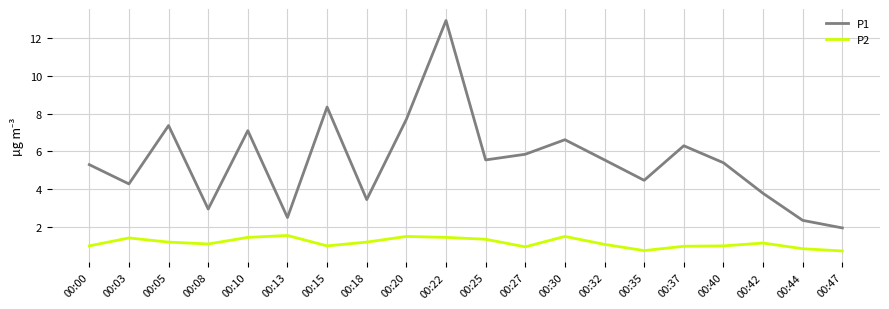

Rank the series by their average value, from highest to lowest.

P1, P2